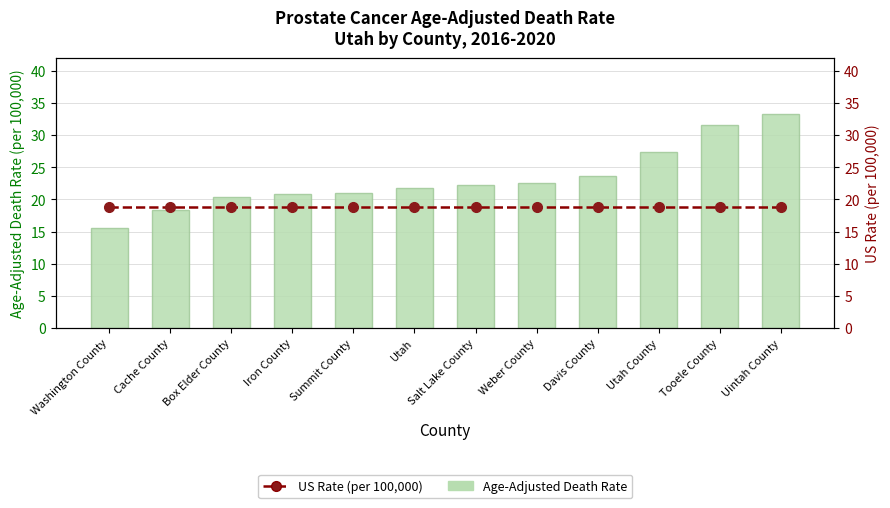

What is the greatest value displayed?

33.3